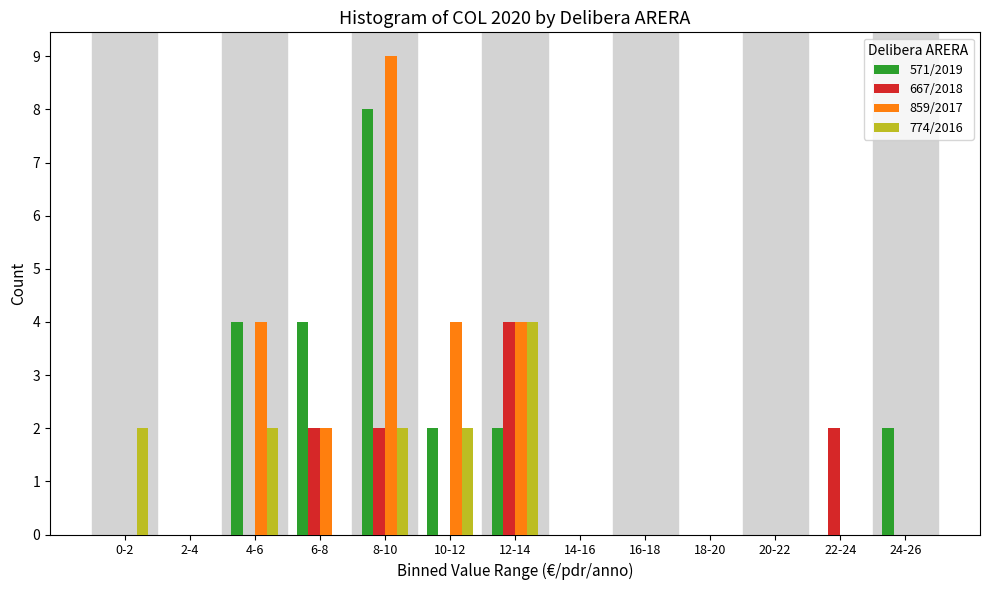

The 667/2018 series shows 0 at 20-22. True or false?

True